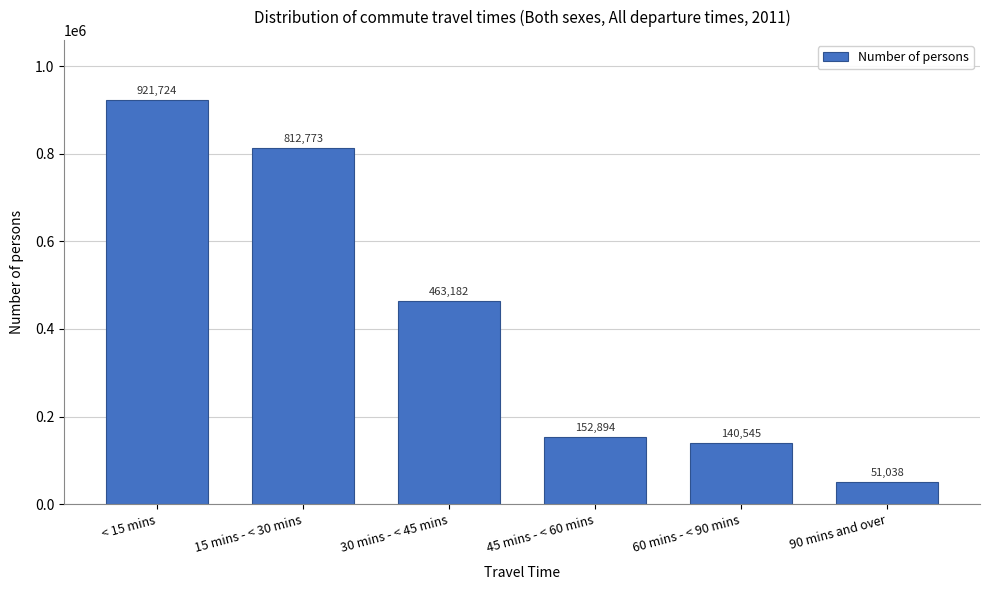

Reading left to right, list all the values displayed in this chart.

< 15 mins=921724	15 mins - < 30 mins=812773	30 mins - < 45 mins=463182	45 mins - < 60 mins=152894	60 mins - < 90 mins=140545	90 mins and over=51038